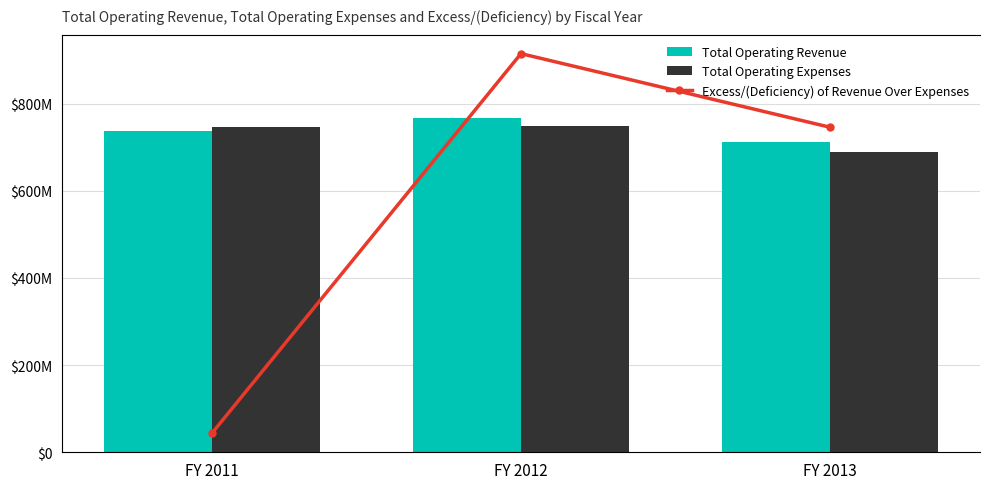

What is the average value of the Total Operating Revenue series?

739013028